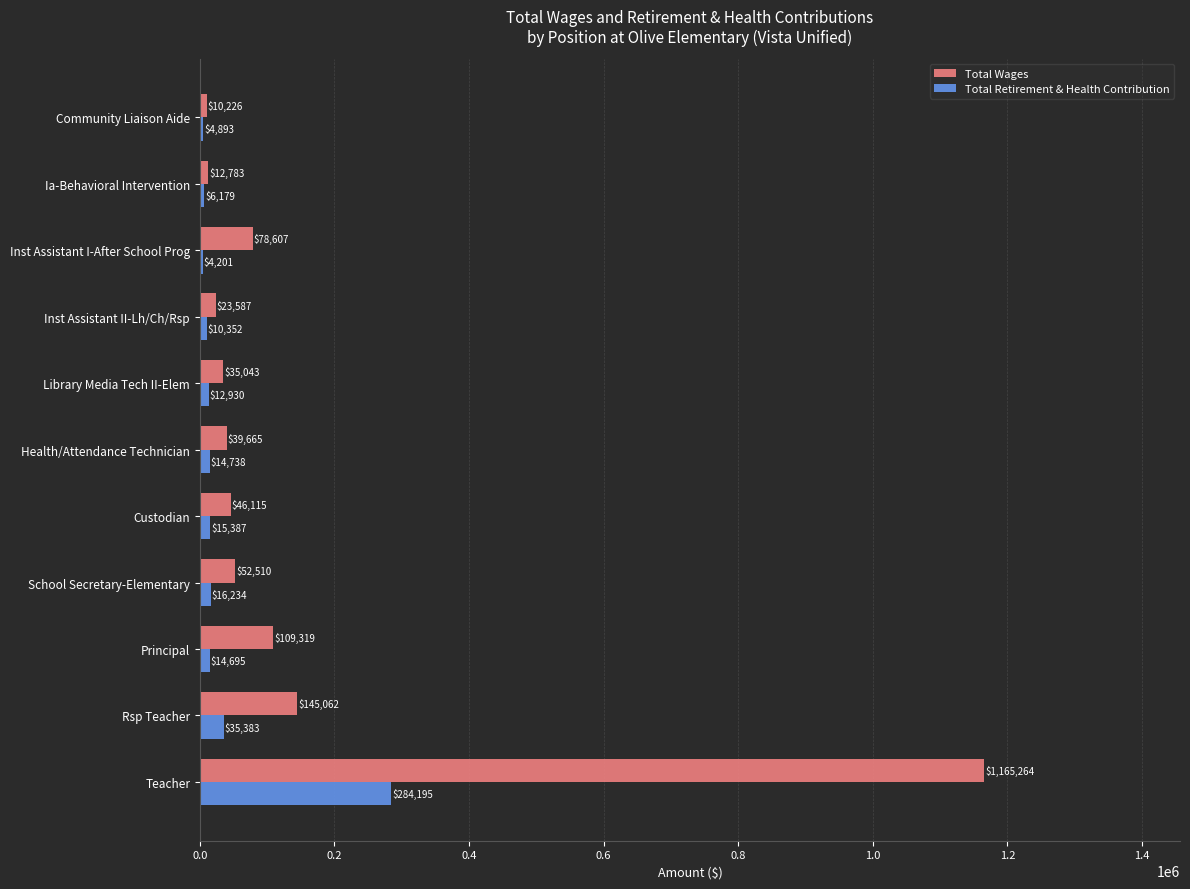

What is the sum of the Total Retirement & Health Contribution values at Health/Attendance Technician and Inst Assistant II-Lh/Ch/Rsp?

25090.0